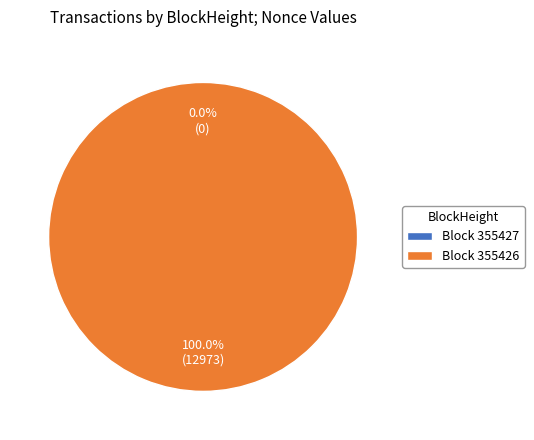

To the nearest percent, what is the combined percentage of 355426 and 355427?

100%